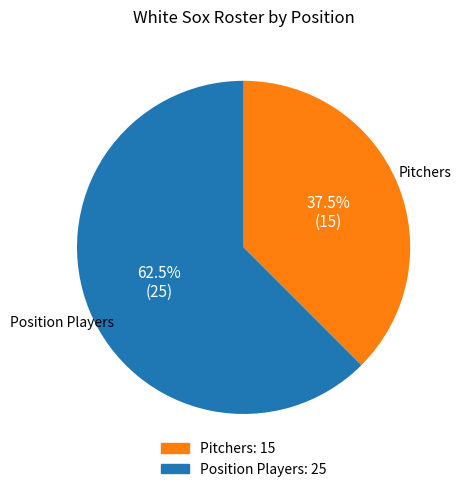

Is there any slice that represents more than half of the pie?

Yes